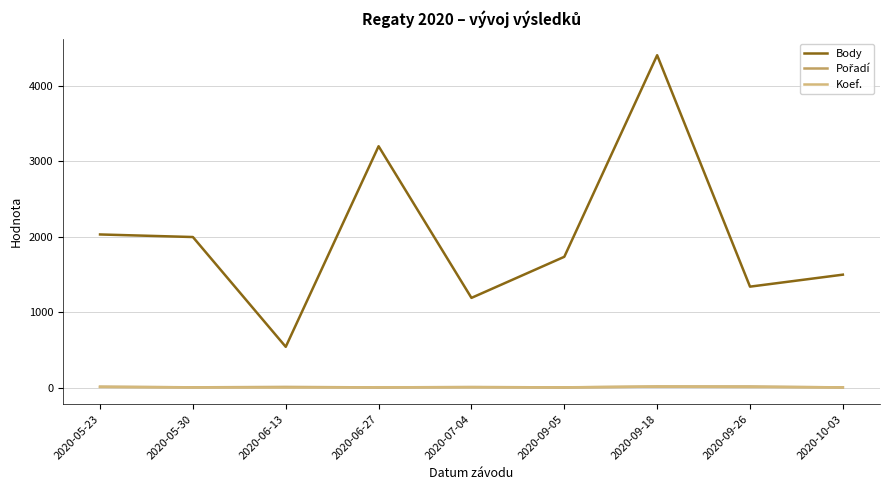

Which series has the widest spread of values?

Body